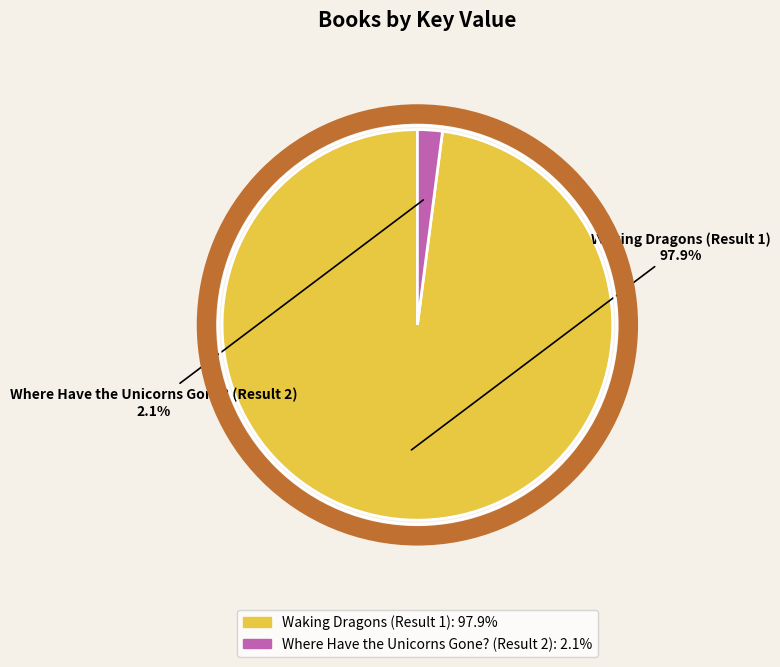

Which slice is the smallest?

Where Have the Unicorns Gone? (Result 2)